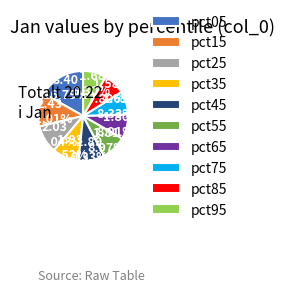

Is it true that pct15 is 12% of the pie?

True